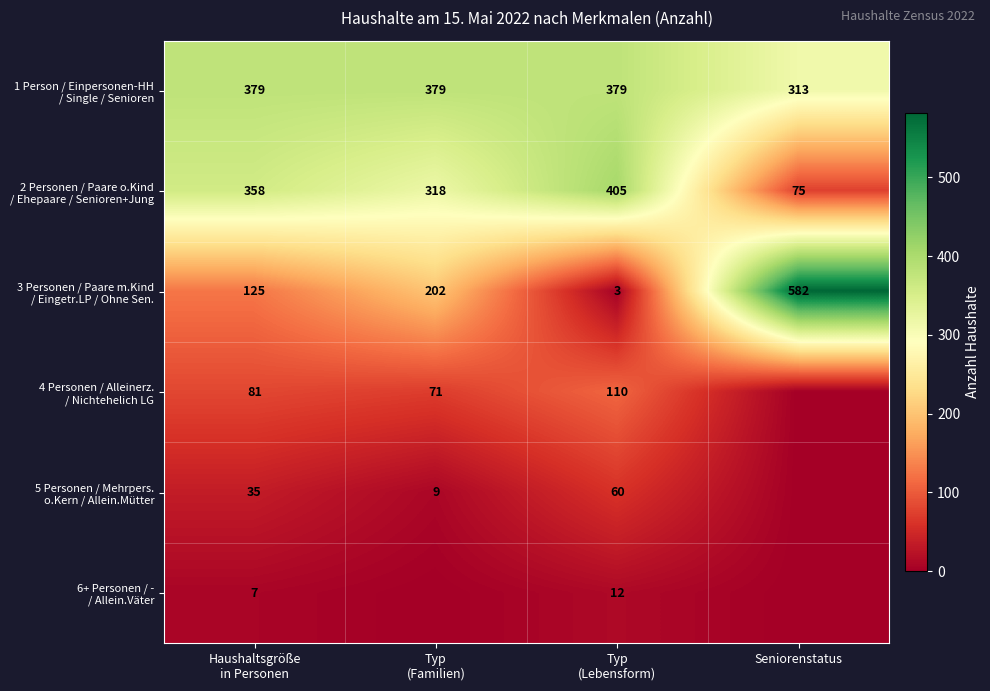

How many 2 Personen / Paare o.Kind / Ehepaare / Senioren+Jung values are between 318 and 405?

3